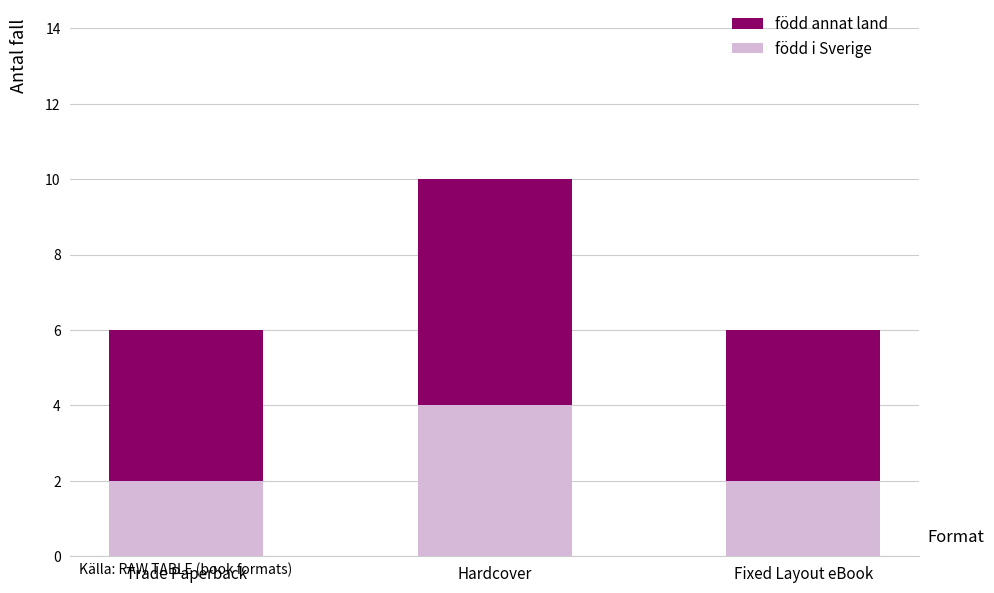

What is the average value of the född i Sverige series?

3